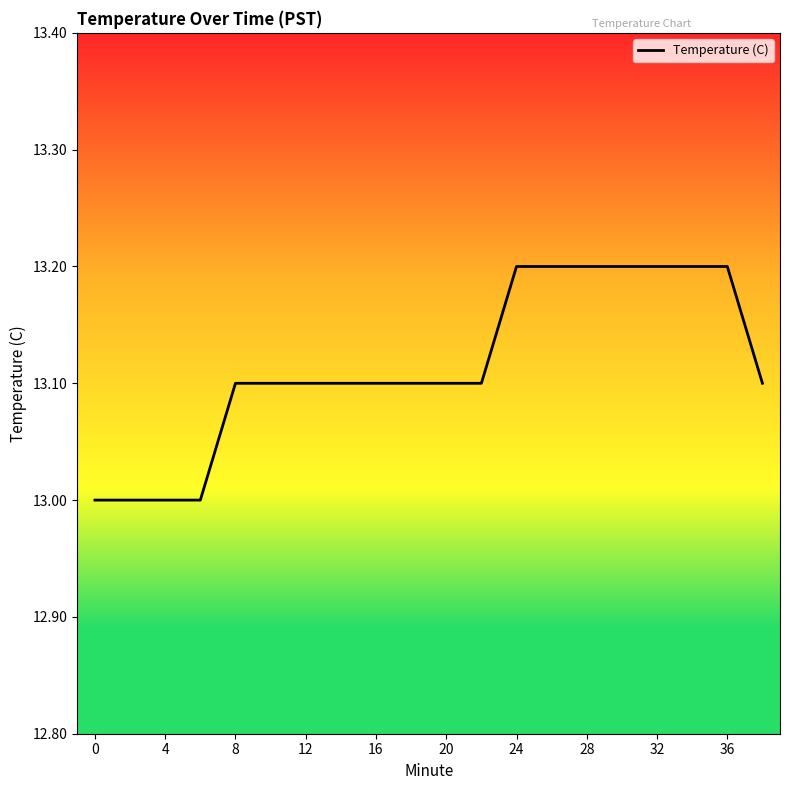

What is the maximum value shown in the chart?

13.2